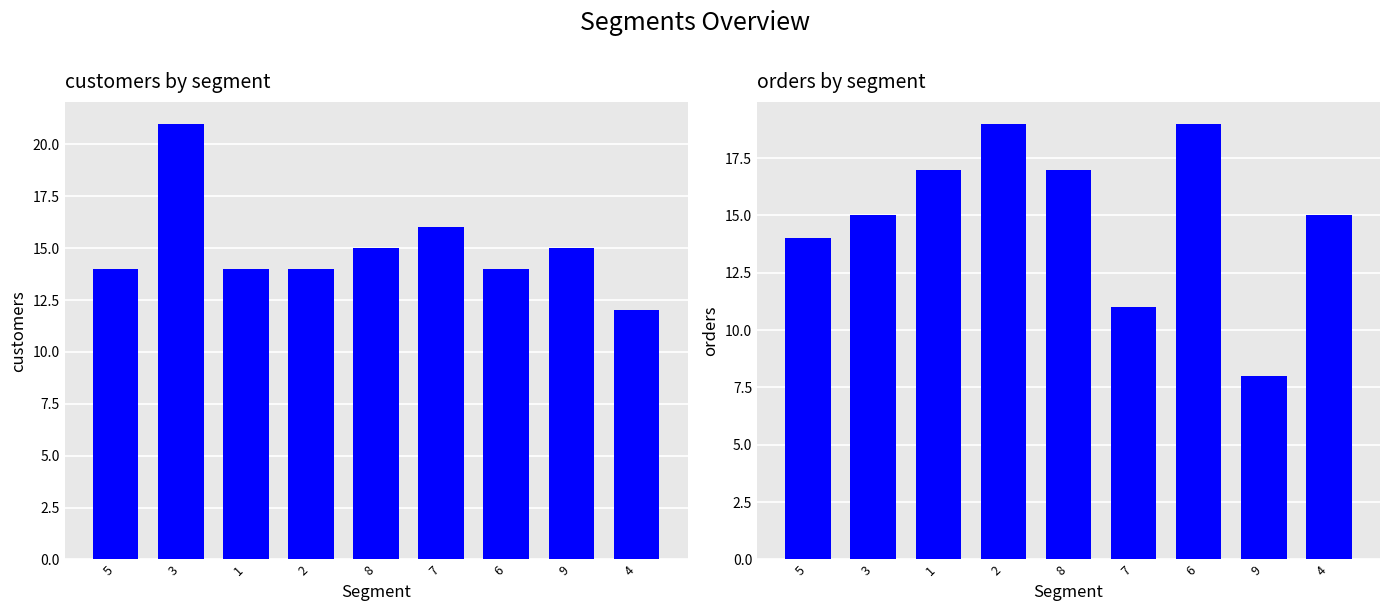

What are all the series names shown in the legend?

customers by segment, orders by segment